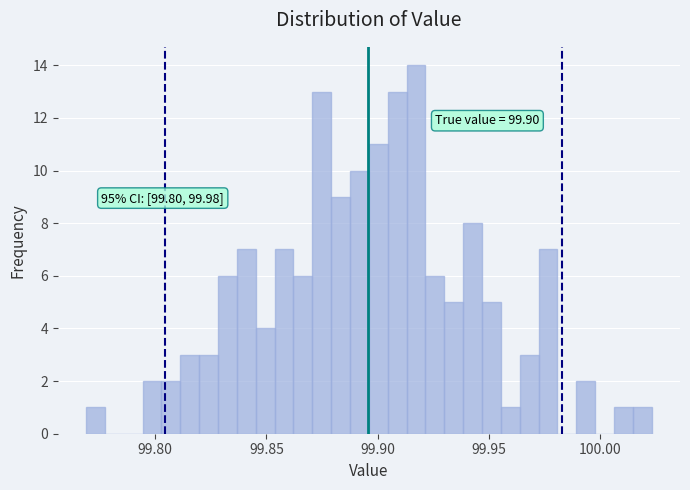

Around what value on the x-axis is the tallest bar? Give the approximate position of its centre, as read against the axis.

99.915